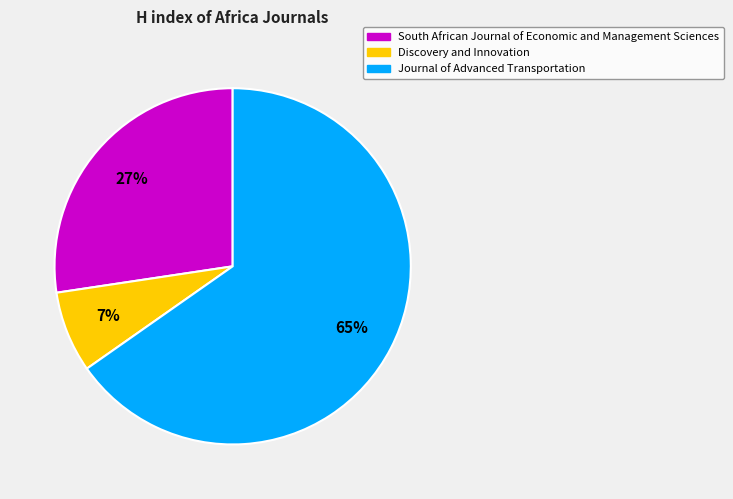

The Discovery and Innovation slice represents 7% of the pie. True or false?

True